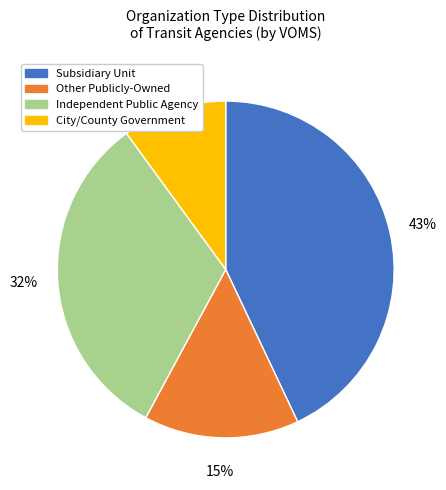

To the nearest percent, what is the difference between the largest and smallest slice percentages?

33%